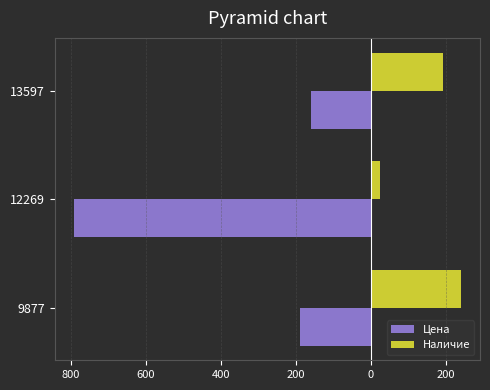

Which series has the largest total across all categories?

Наличие